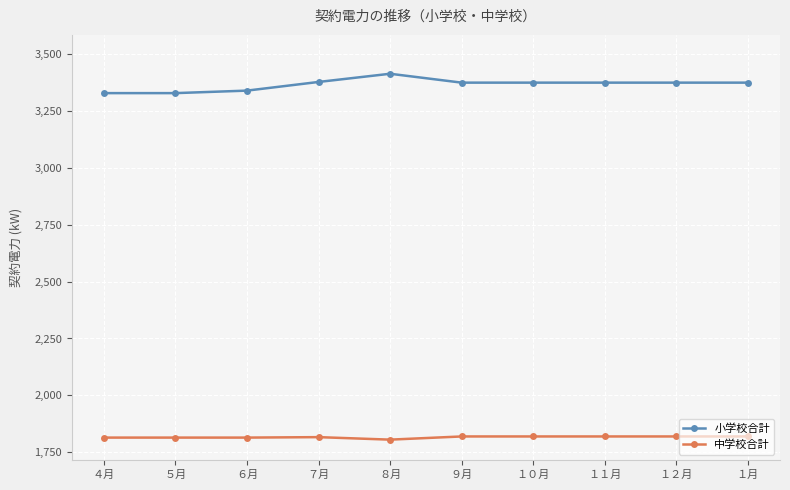

The value of 小学校合計 at ８月 is 5672. True or false?

False